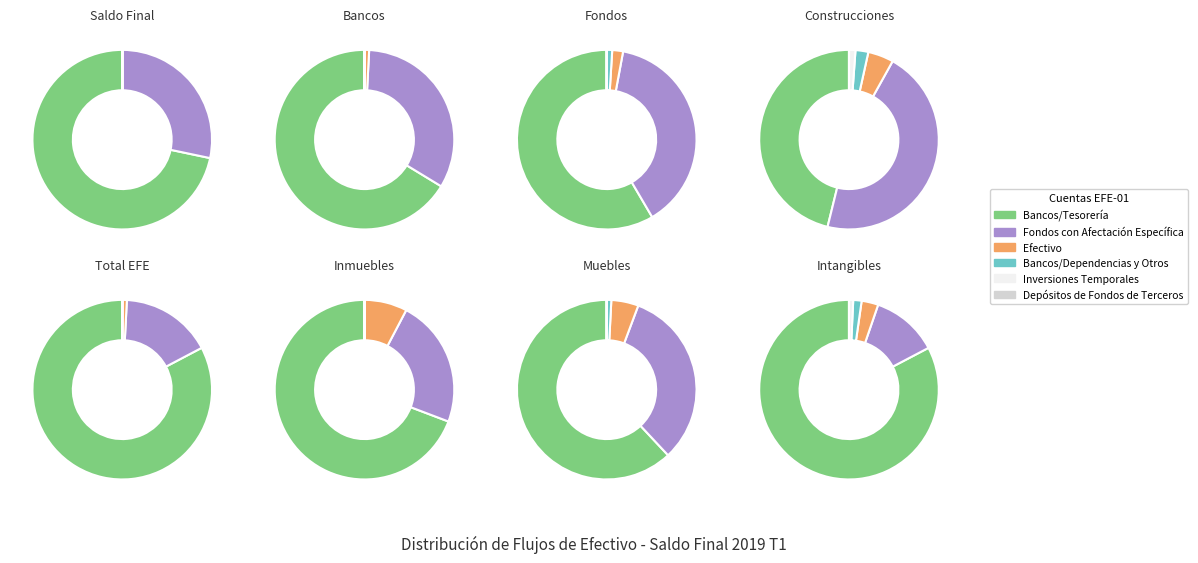

Is the sum of Fondos con Afectación Específica and Efectivo greater than half?

No